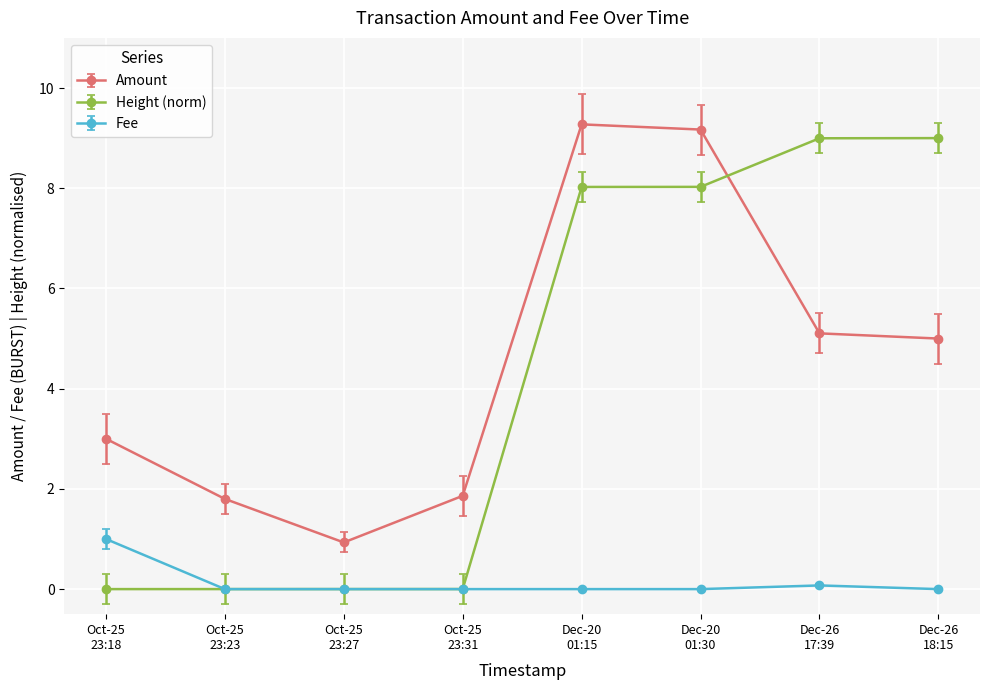

At how many categories does at least one series exceed 5?

4